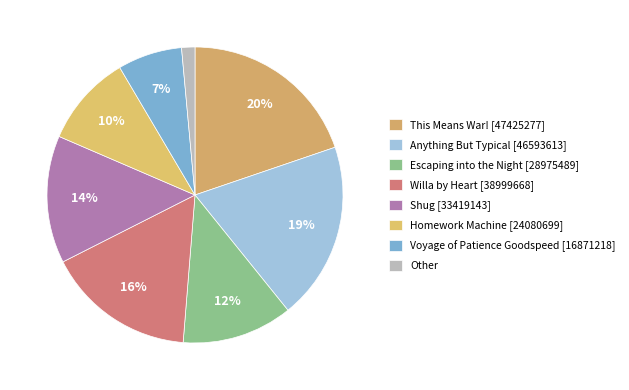

How many segments does this pie chart have?

8